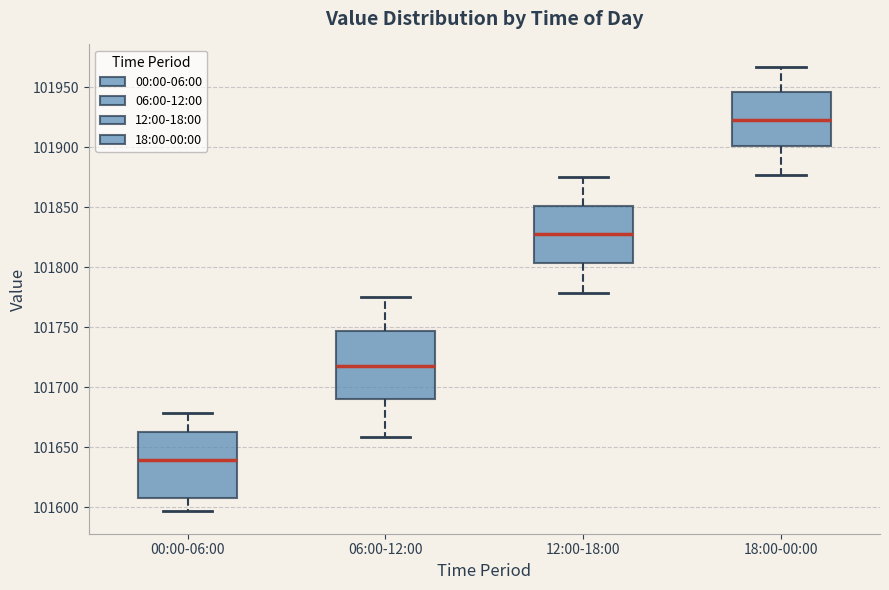

Reading left to right, transcribe this box plot: for each box, give where its median line is, the range the box spans, and where its two whiskers end, as read against the y-axis. The values are not printed on the chart, so give them approximately, as read against the axis.

00:00-06:00: median 101640, box 101610 to 101660, whiskers 101595 to 101680
06:00-12:00: median 101715, box 101690 to 101745, whiskers 101660 to 101775
12:00-18:00: median 101825, box 101805 to 101850, whiskers 101780 to 101875
18:00-00:00: median 101925, box 101900 to 101945, whiskers 101875 to 101965